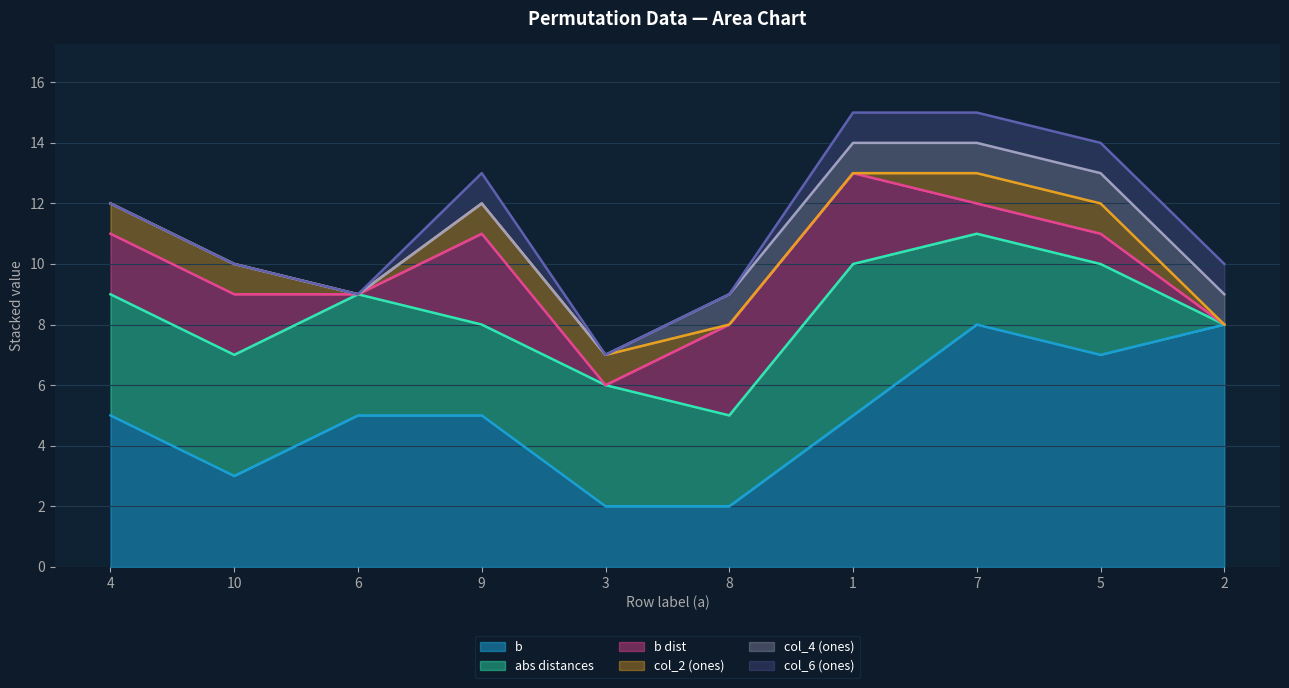

What is the label of the 1st point from the right?

2